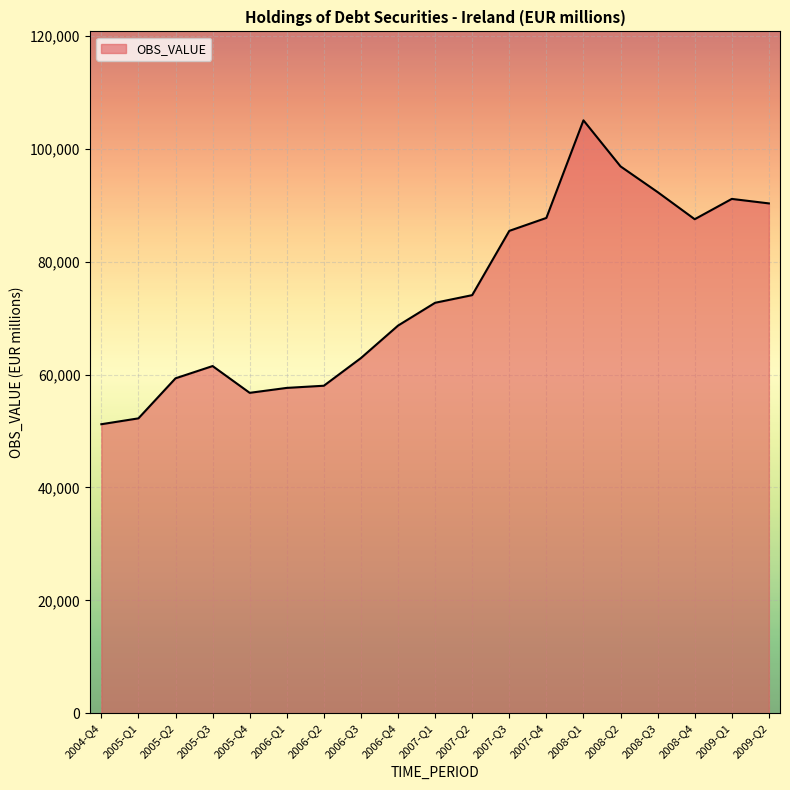

What is the ratio of the value at 2005-Q1 to the value at 2006-Q1?

0.9